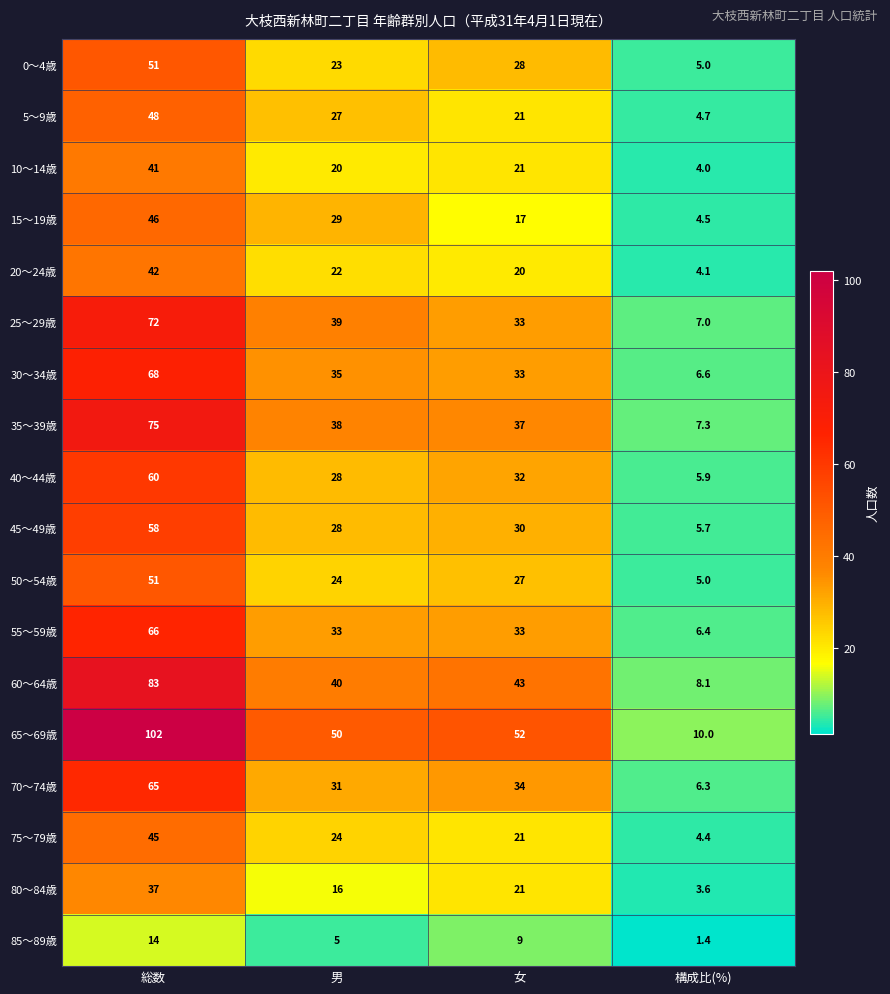

Between 総数 and 構成比(%), which series saw the biggest shift?

65～69歳